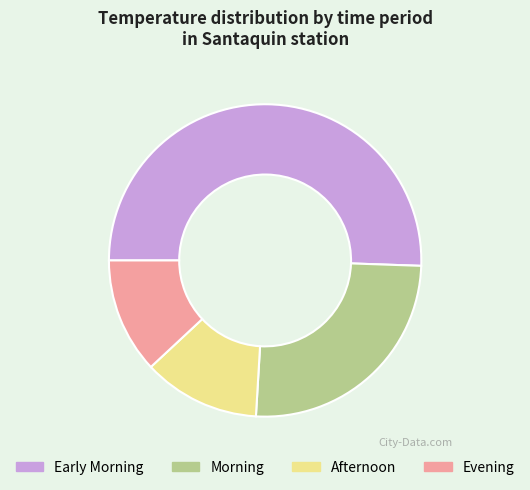

Is there a majority slice in this chart?

Yes